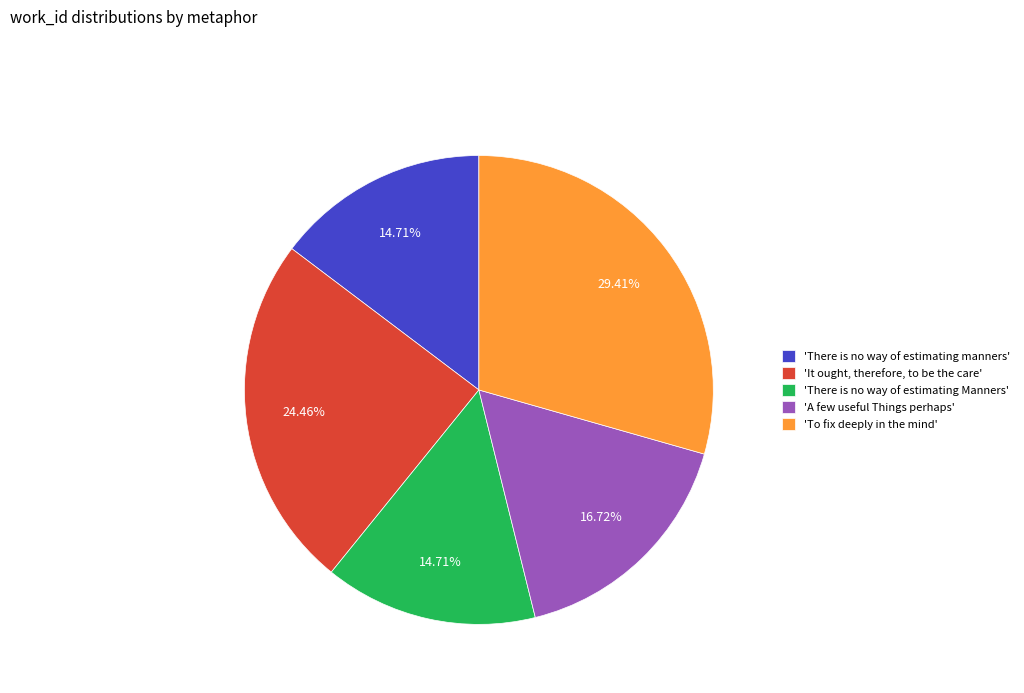

To the nearest percent, what is the average slice percentage?

20%